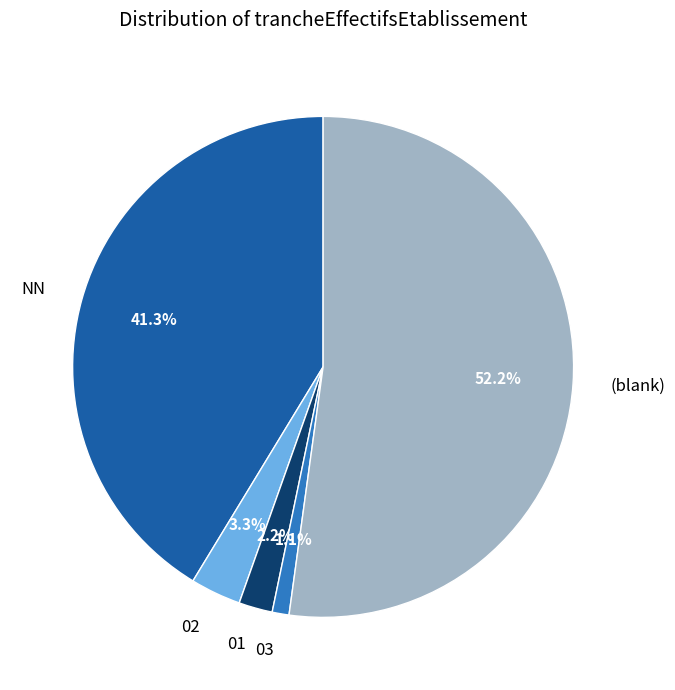

Which has a higher value, 01 or NN?

NN